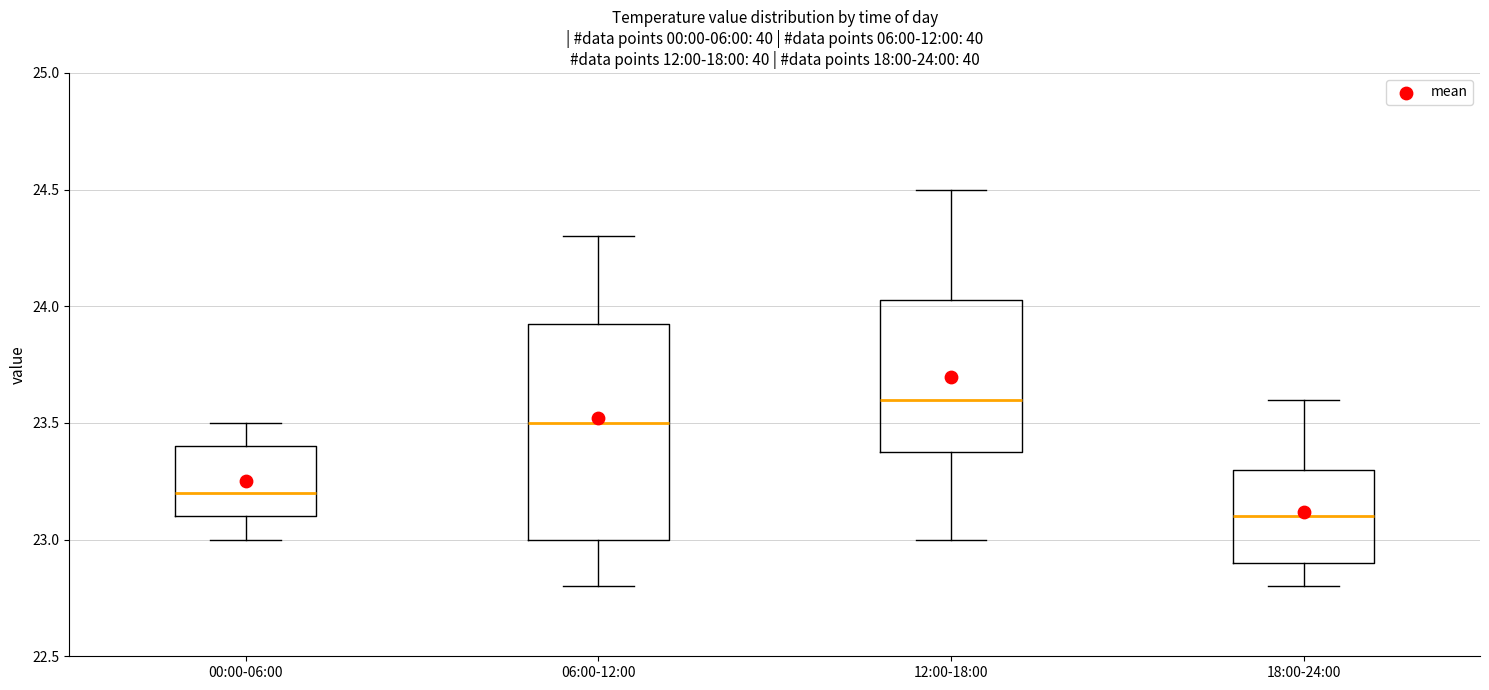

Which box's median line is the highest?

12:00-18:00